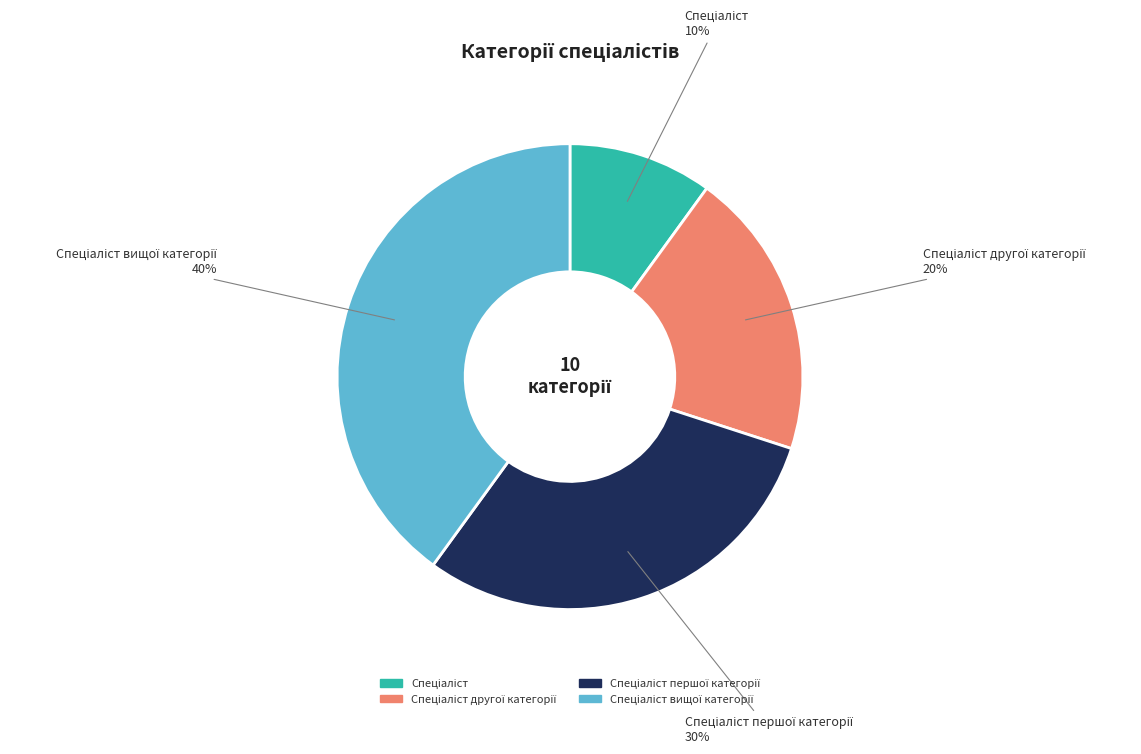

To the nearest percent, what is the average slice percentage?

25%